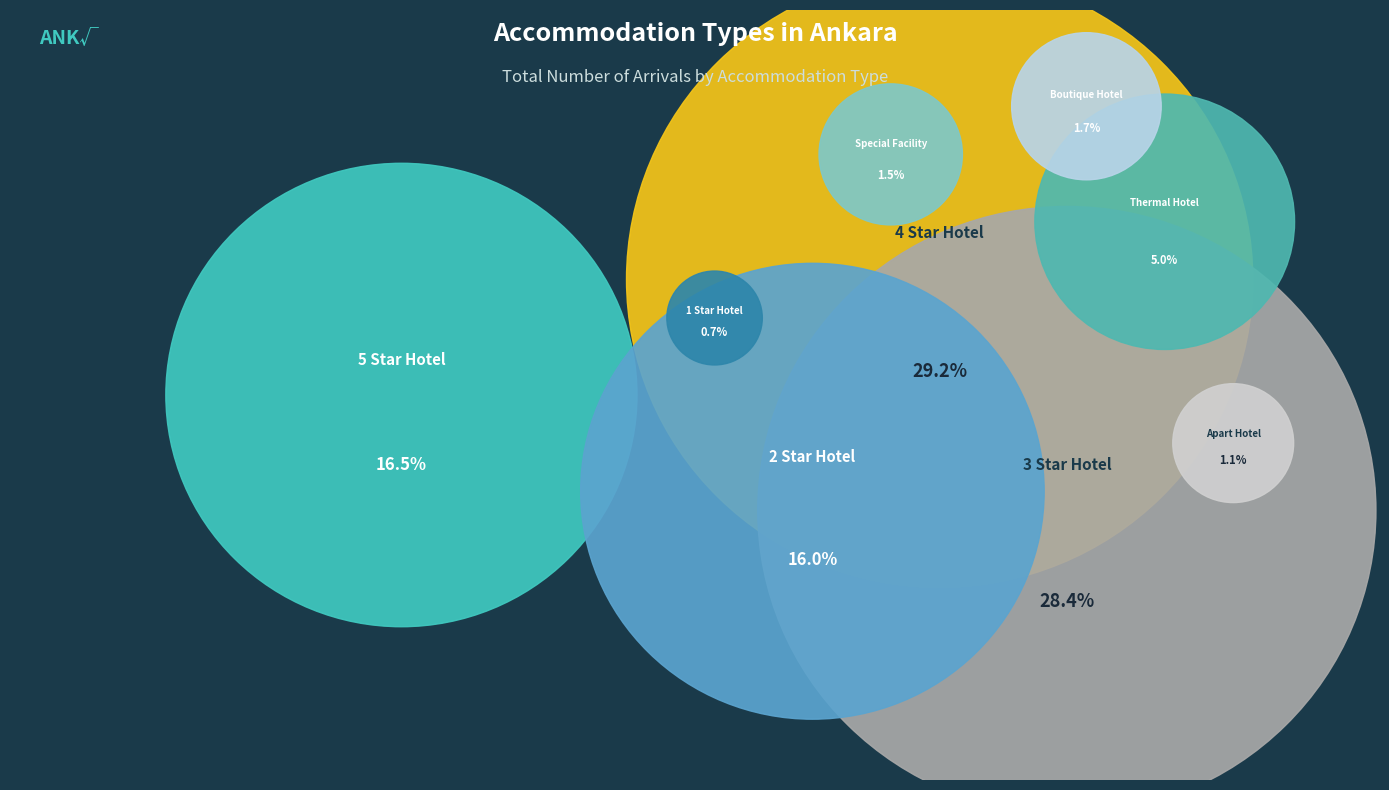

The Boutique Hotel slice represents 14% of the pie. True or false?

False